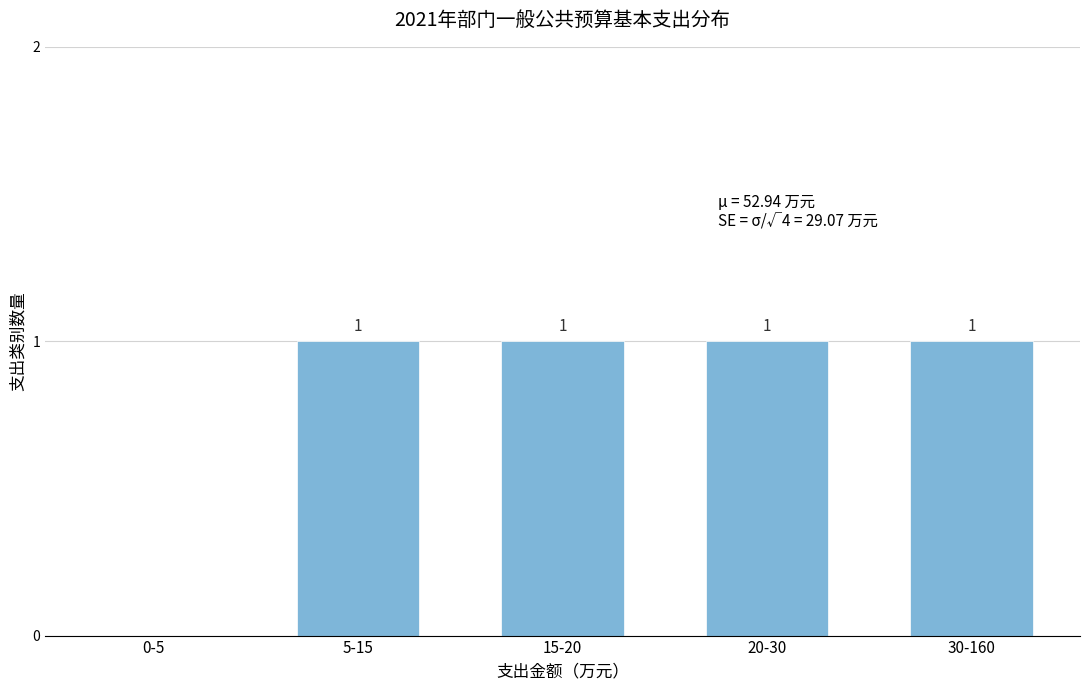

Reading left to right, transcribe all the data shown in this chart.

0-5=0	5-15=1	15-20=1	20-30=1	30-160=1